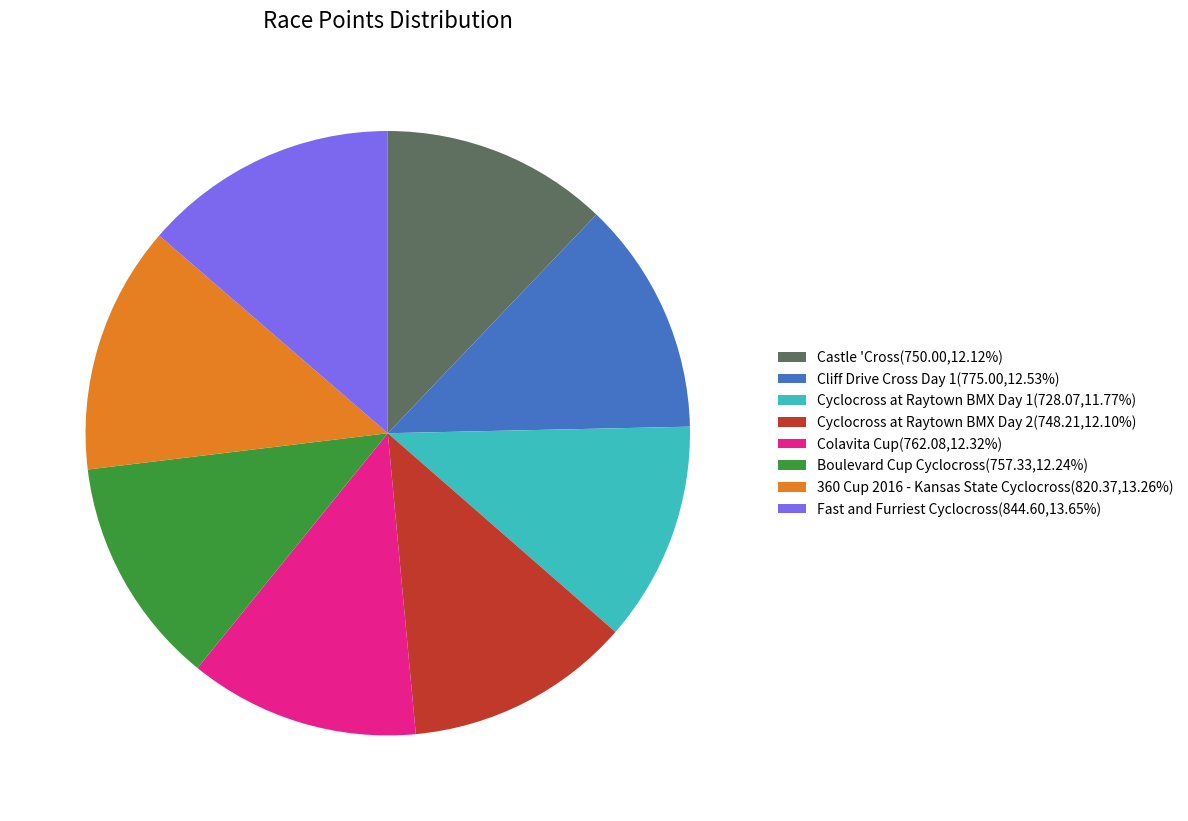

What is the ratio of the value at Fast and Furriest Cyclocross(844.60,13.65%) to the value at Cliff Drive Cross Day 1(775.00,12.53%)?

1.1